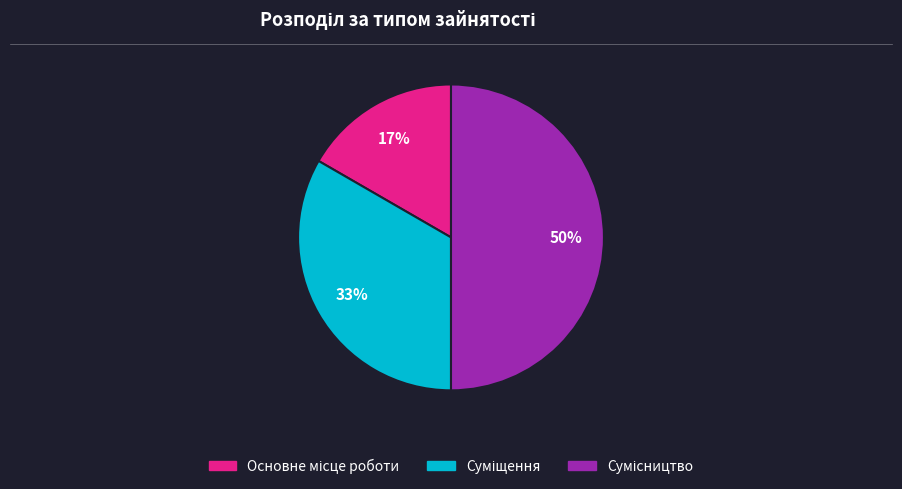

To the nearest percent, what is the average slice percentage?

33%